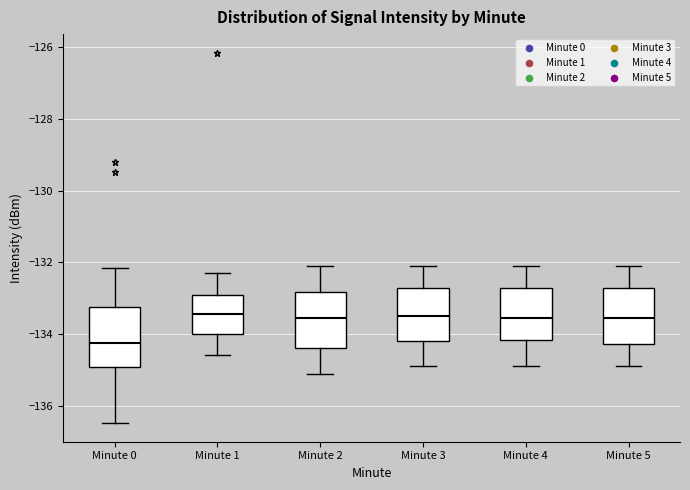

Reading left to right, transcribe this box plot: for each box, give where its median line is, the range the box spans, and where its two whiskers end, as read against the y-axis. The values are not printed on the chart, so give them approximately, as read against the axis.

Minute 0: median -134.2, box -135.0 to -133.2, whiskers -136.4 to -132.2
Minute 1: median -133.4, box -134.0 to -133.0, whiskers -134.6 to -132.2
Minute 2: median -133.6, box -134.4 to -132.8, whiskers -135.0 to -132.0
Minute 3: median -133.4, box -134.2 to -132.8, whiskers -134.8 to -132.0
Minute 4: median -133.6, box -134.2 to -132.8, whiskers -134.8 to -132.0
Minute 5: median -133.6, box -134.2 to -132.8, whiskers -134.8 to -132.0